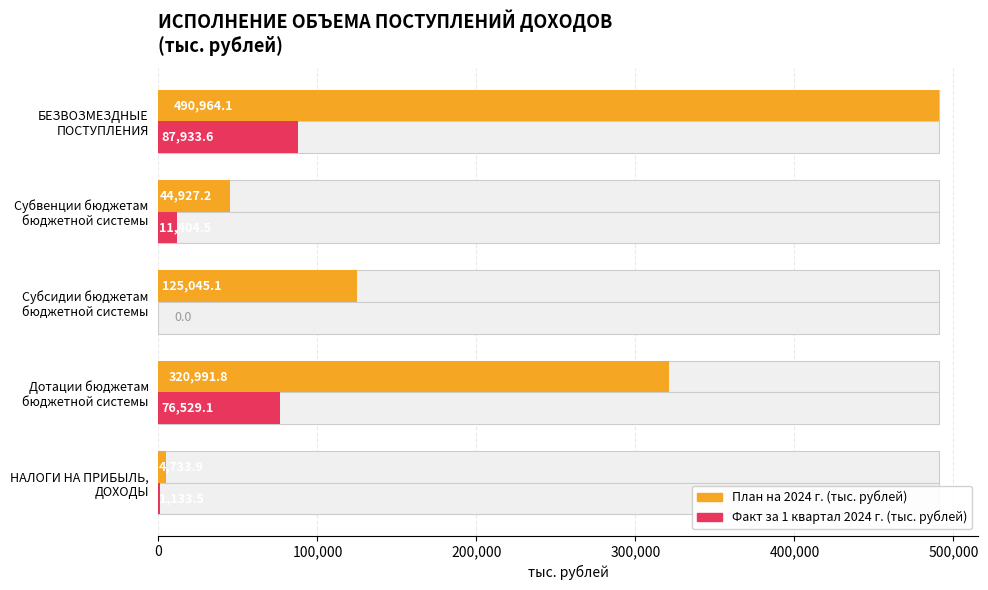

Which series changed the most between Дотации бюджетам бюджетной системы and Субвенции бюджетам бюджетной системы?

План на 2024 г. (тыс. рублей)